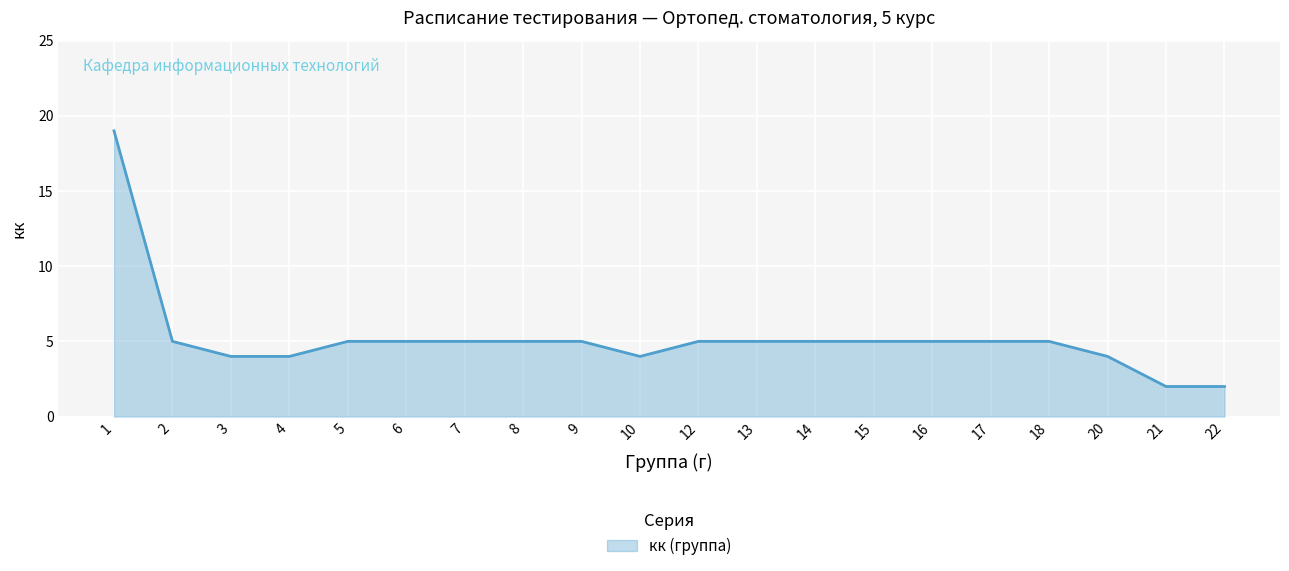

What is the greatest value displayed?

19